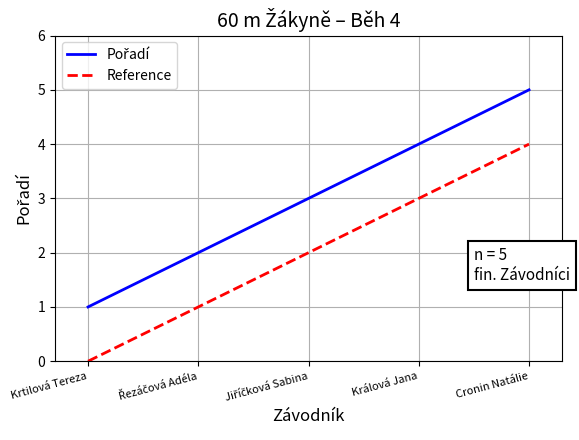

At which category is the sum across all series the highest?

Cronin Natálie